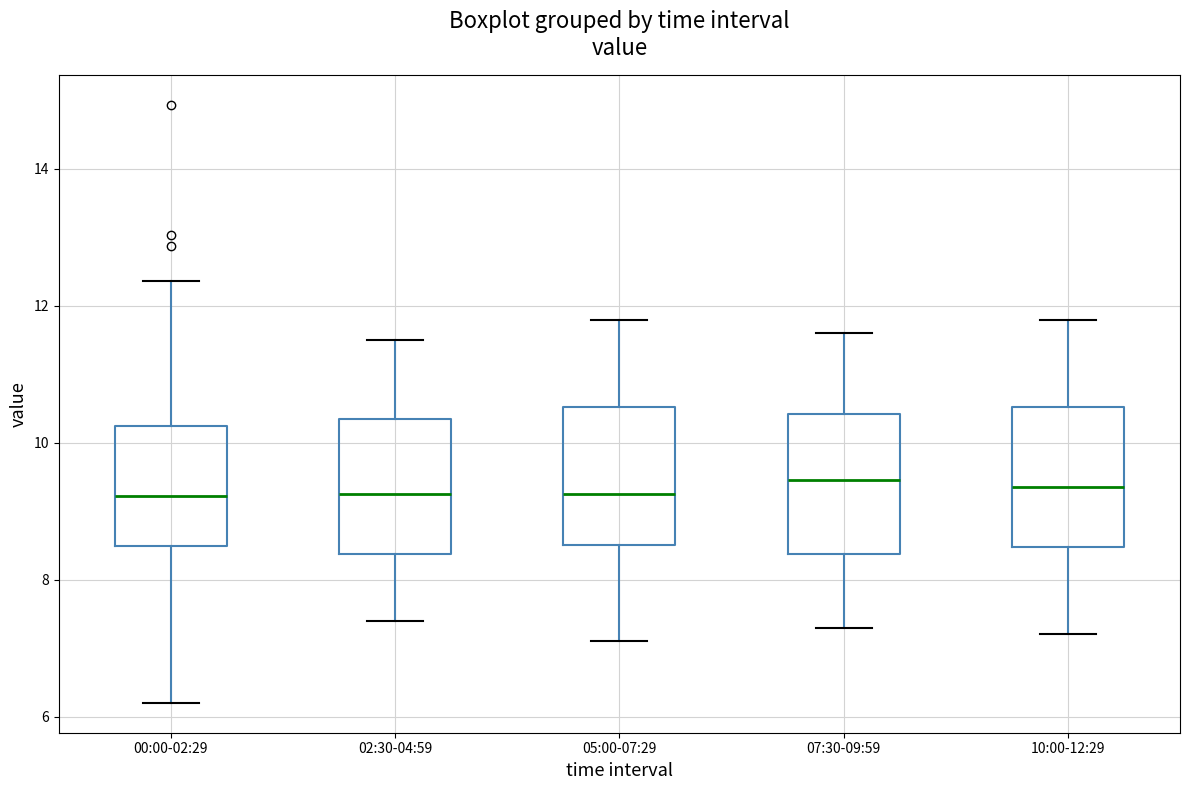

Reading left to right, read every box against the y-axis: the position of its median line, the range the box covers, and the ends of its whiskers. The values are not printed on the chart, so give them approximately, as read against the axis.

00:00-02:29: median 9.2, box 8.4 to 10.2, whiskers 6.2 to 12.4
02:30-04:59: median 9.2, box 8.4 to 10.4, whiskers 7.4 to 11.6
05:00-07:29: median 9.2, box 8.6 to 10.6, whiskers 7.2 to 11.8
07:30-09:59: median 9.4, box 8.4 to 10.4, whiskers 7.4 to 11.6
10:00-12:29: median 9.4, box 8.4 to 10.6, whiskers 7.2 to 11.8